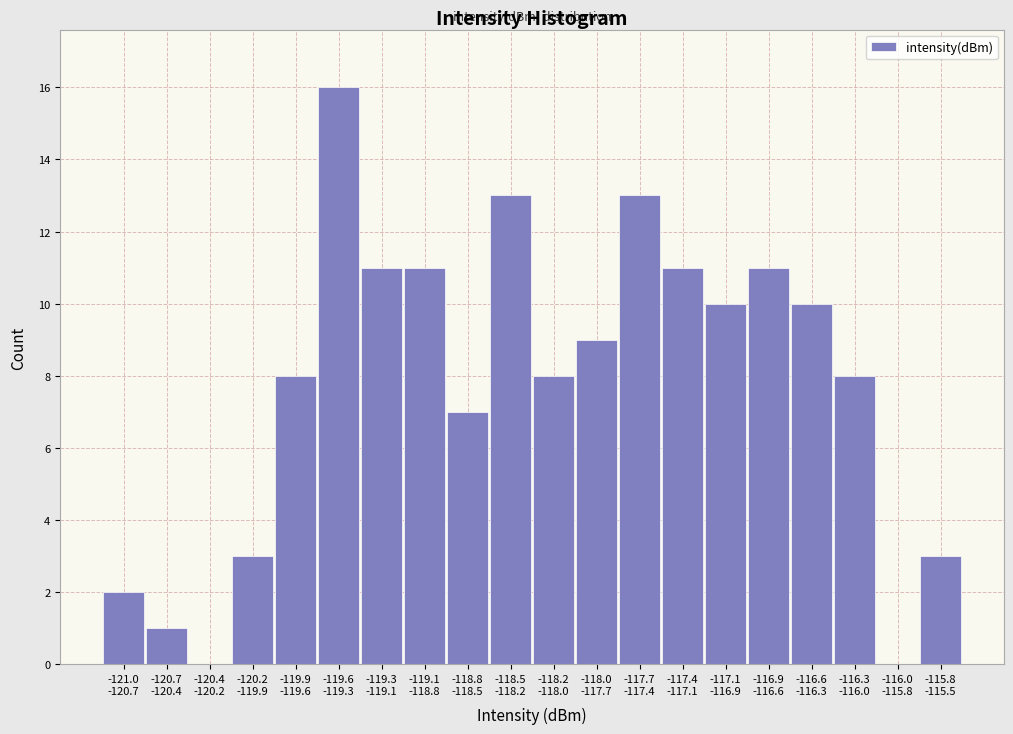

What is the maximum value shown in the chart?

16